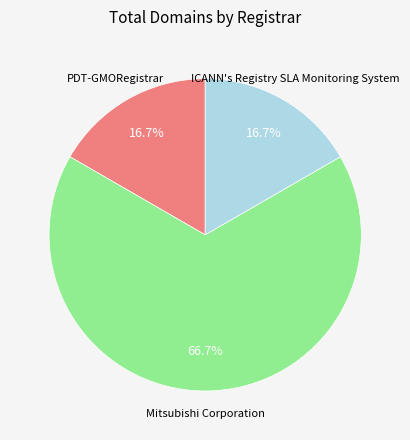

Is there any slice that represents more than half of the pie?

Yes